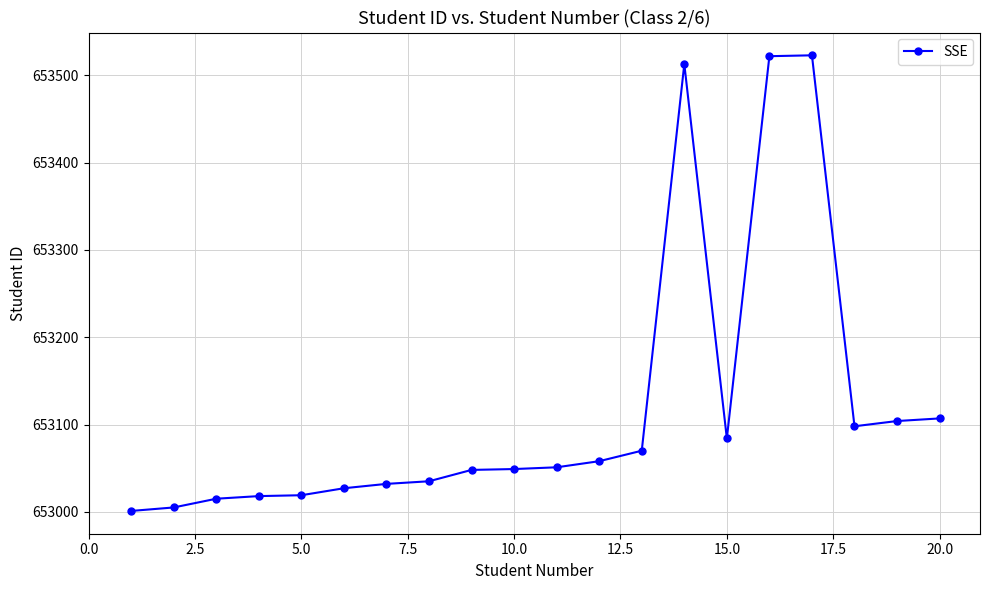

What is the difference between the second highest and second lowest values?

517